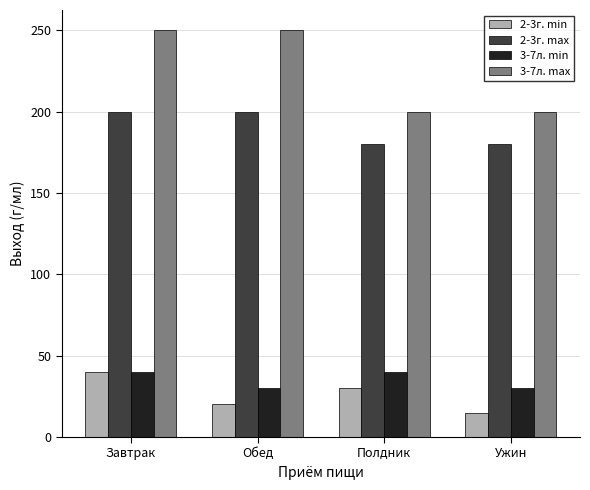

True or false: 3-7л. min has a value of 30 at Ужин.

True